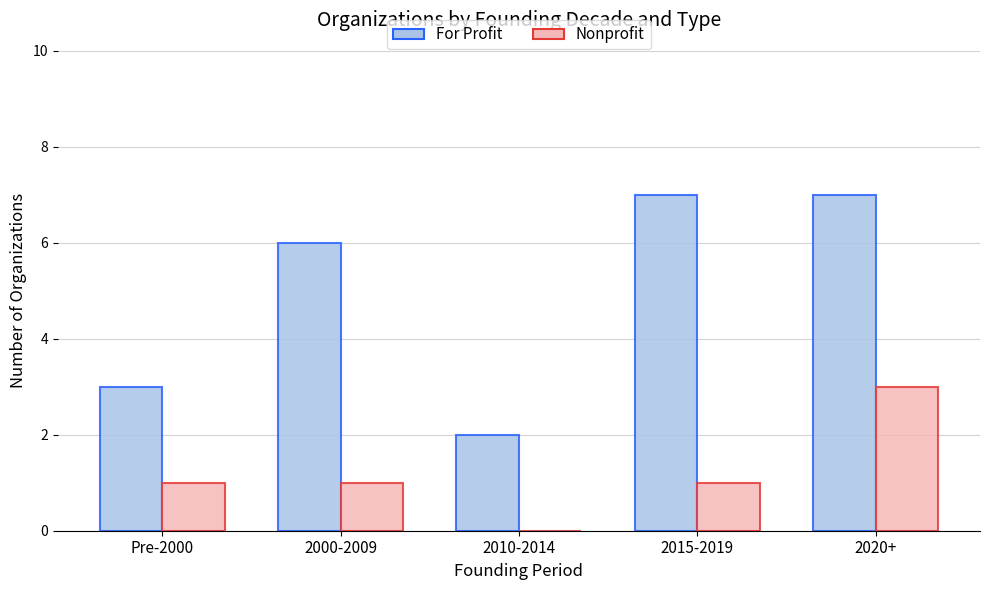

Where is For Profit nearest to the value 4?

Pre-2000